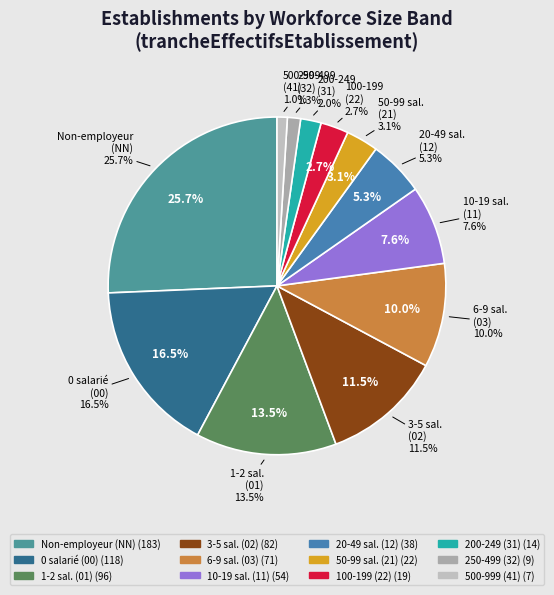

What percentage is the 21 slice, to the nearest percent?

3%